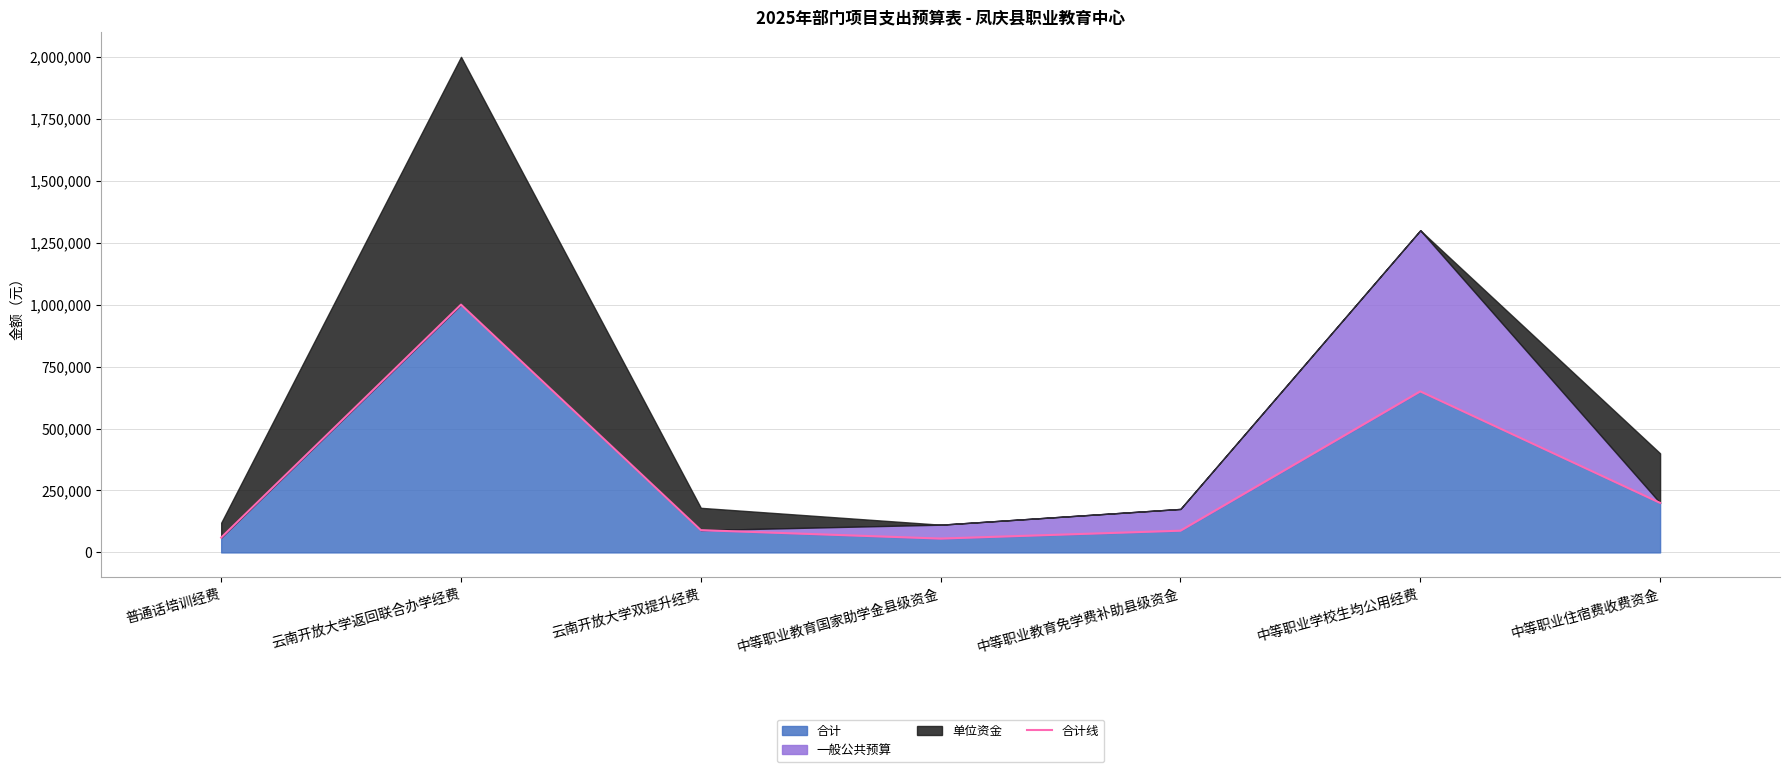

Rank the categories by value from lowest to highest.

中等职业教育国家助学金县级资金, 普通话培训经费, 中等职业教育免学费补助县级资金, 云南开放大学双提升经费, 中等职业住宿费收费资金, 中等职业学校生均公用经费, 云南开放大学返回联合办学经费